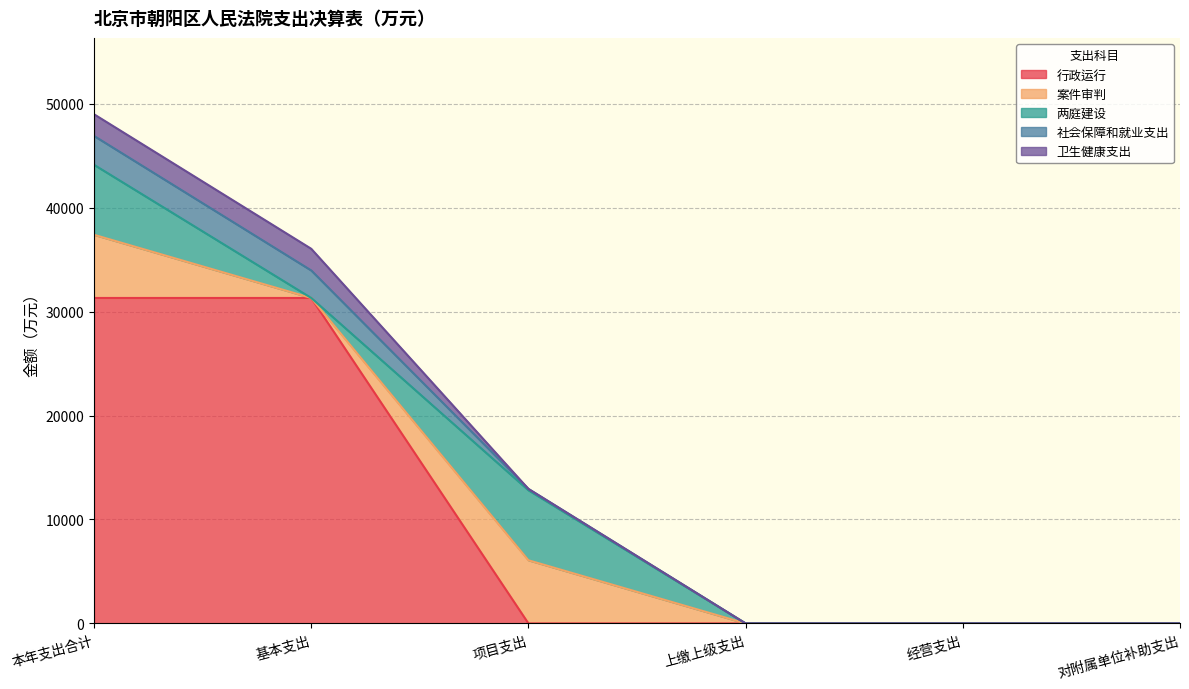

What are all the series names shown in the legend?

行政运行, 案件审判, 两庭建设, 社会保障和就业支出, 卫生健康支出